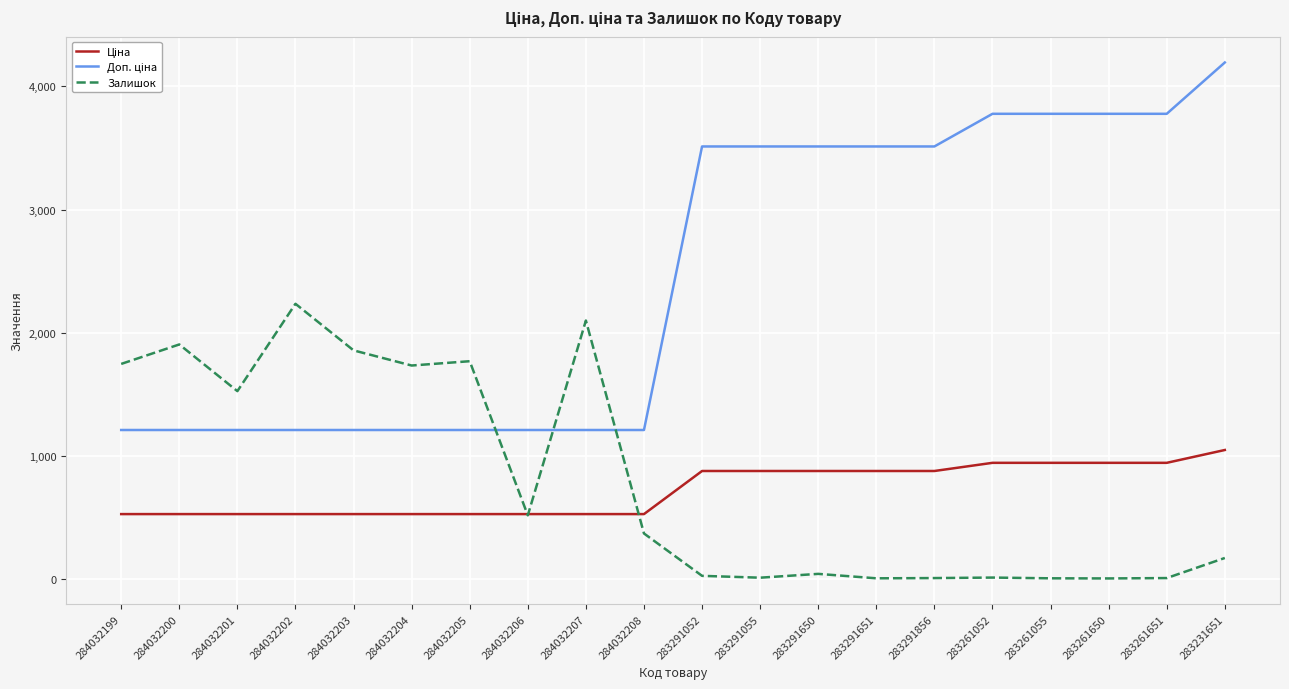

What is the greatest value displayed?

4193.5